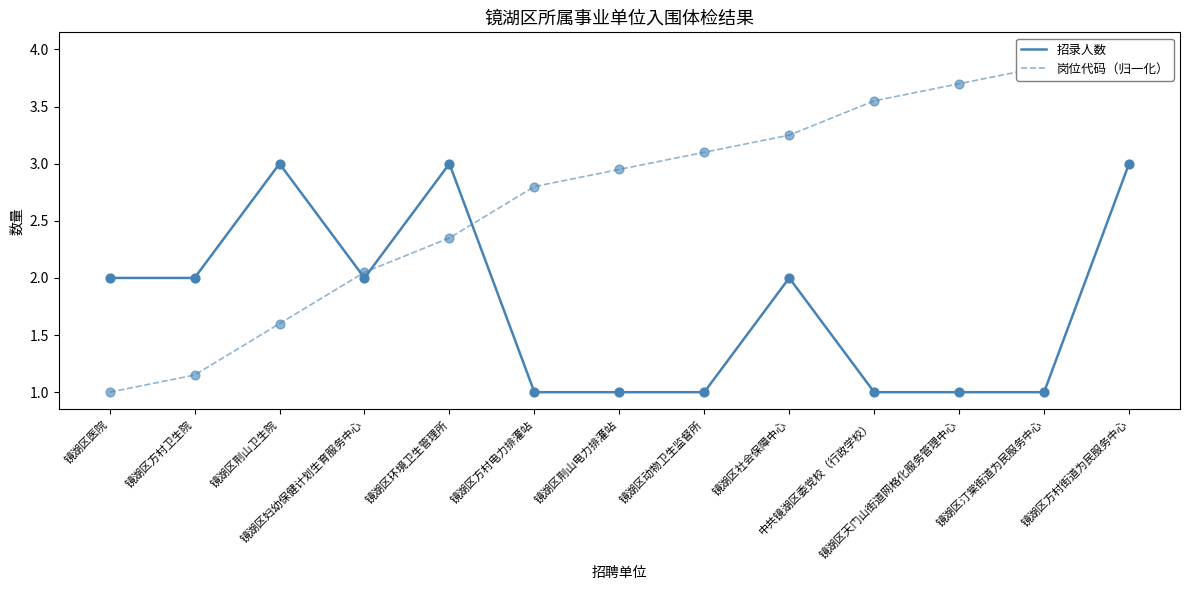

What are all the series names shown in the legend?

招录人数, 岗位代码（归一化）